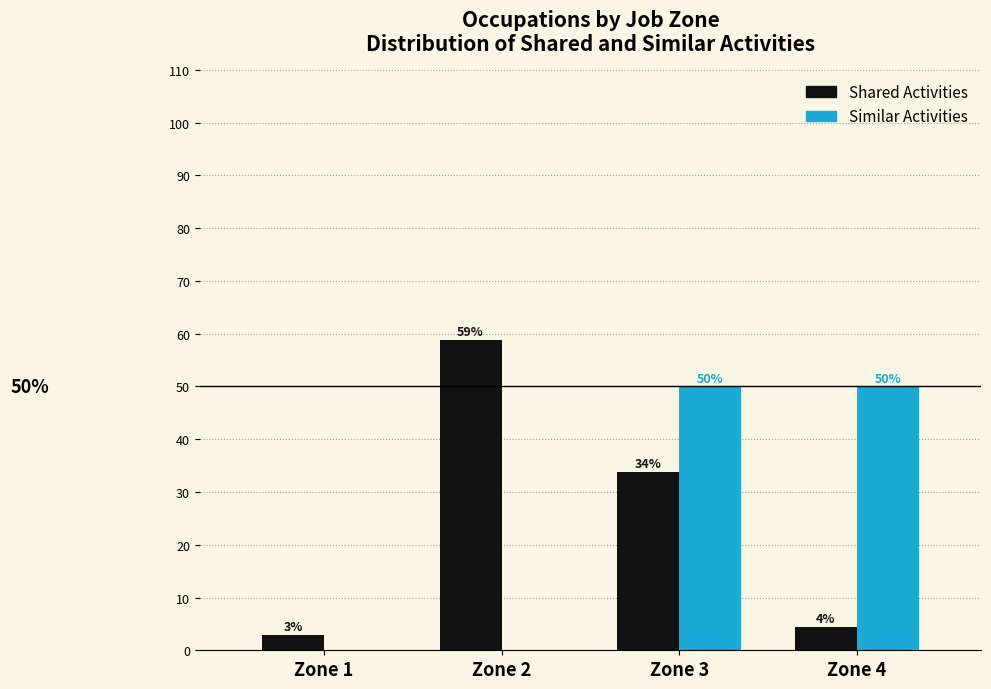

Which series changed the most between Zone 3 and Zone 4?

Shared Activities